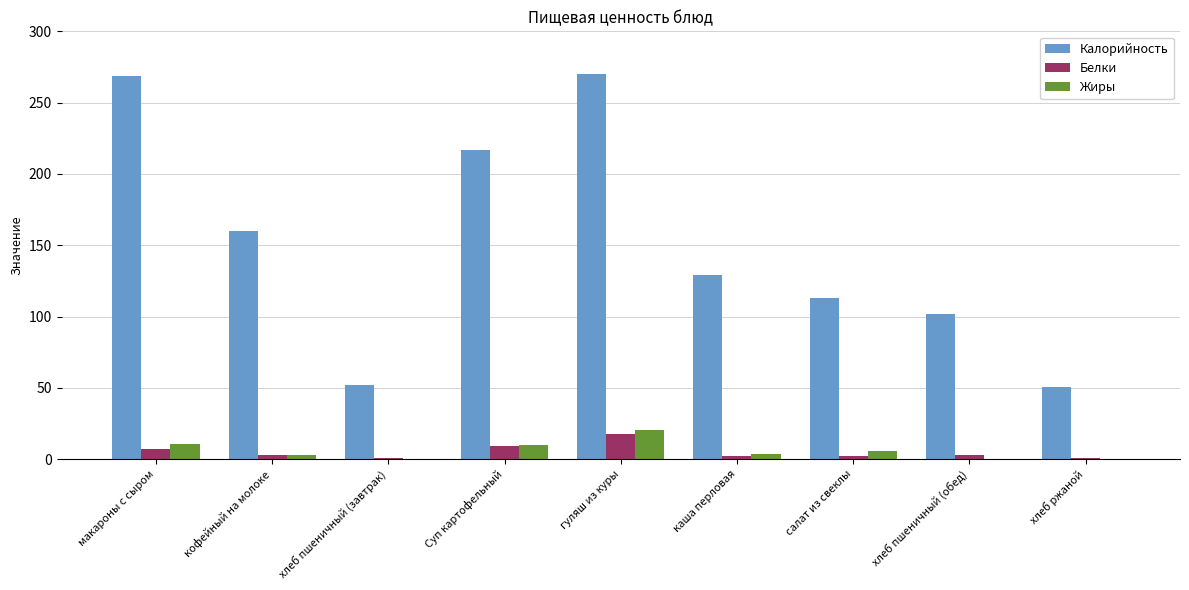

Where is Калорийность nearest to the value 160?

кофейный на молоке